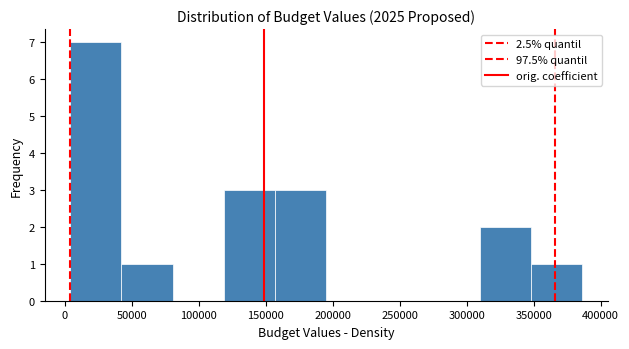

Over which range of the x-axis is the bar tallest?

5000 to 40000